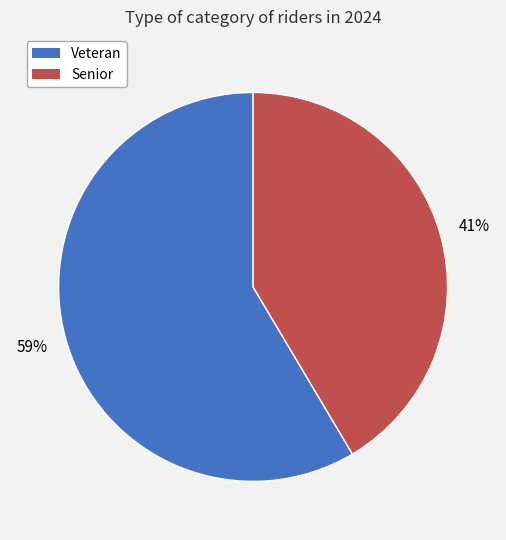

Is it true that Senior is 48% of the pie?

False